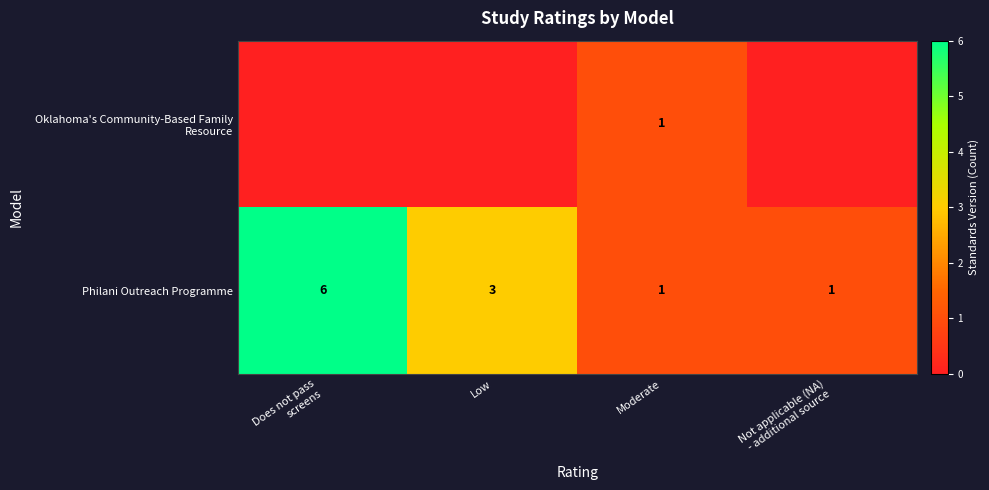

Where is row_1 nearest to the value 3?

Low